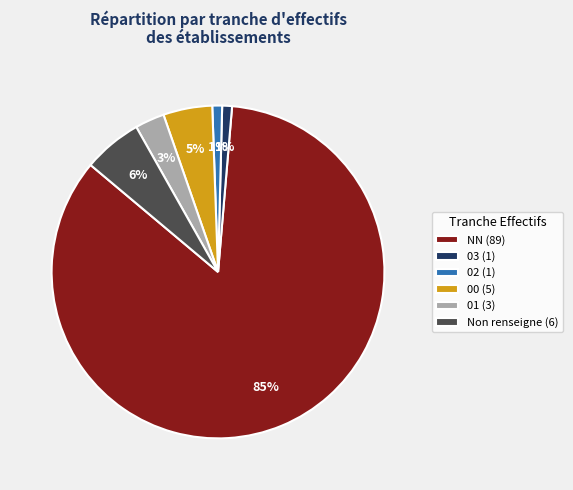

Is it true that NN (89) is 97% of the pie?

False